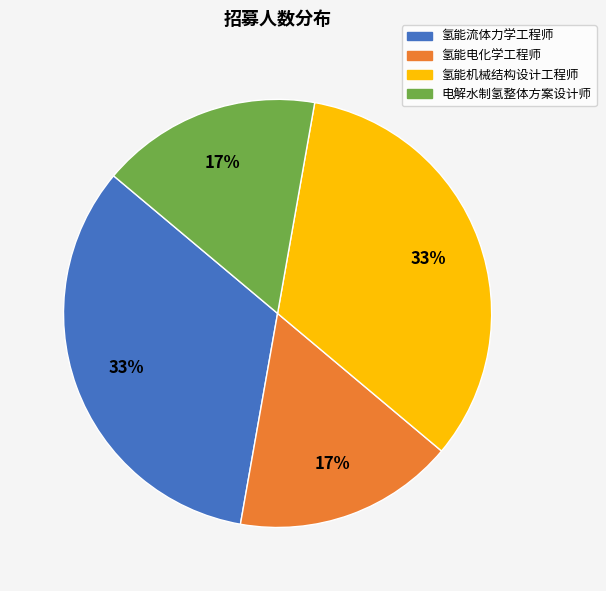

How many segments does this pie chart have?

4